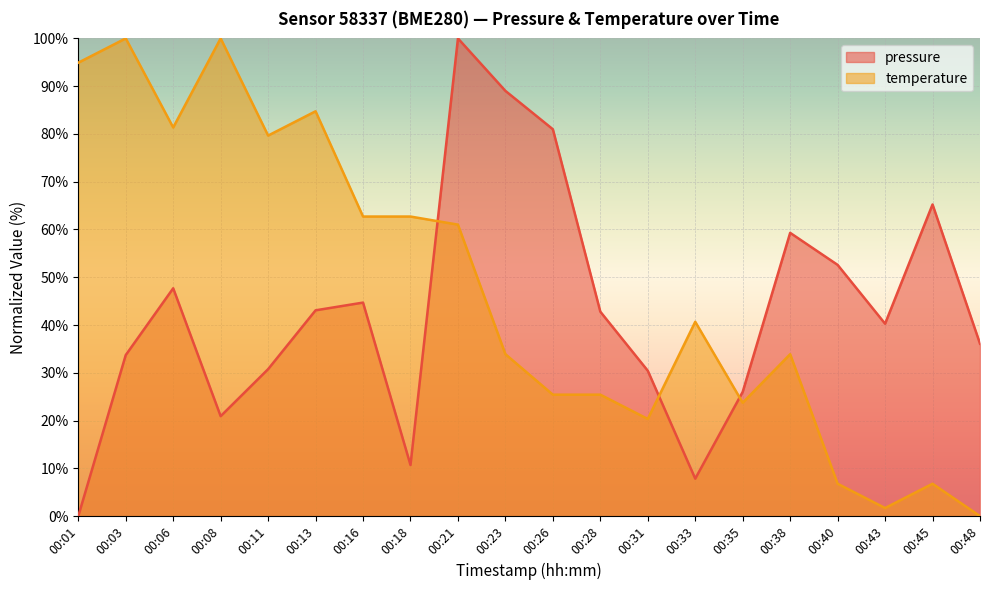

What are all the series names shown in the legend?

pressure, temperature